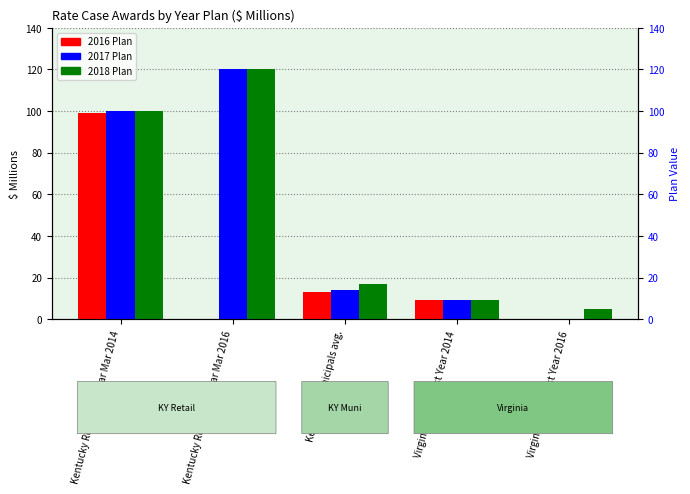

What is the difference between the 2016 Plan values at Kentucky Municipals avg. and Virginia (ODP) Test Year 2016?

13